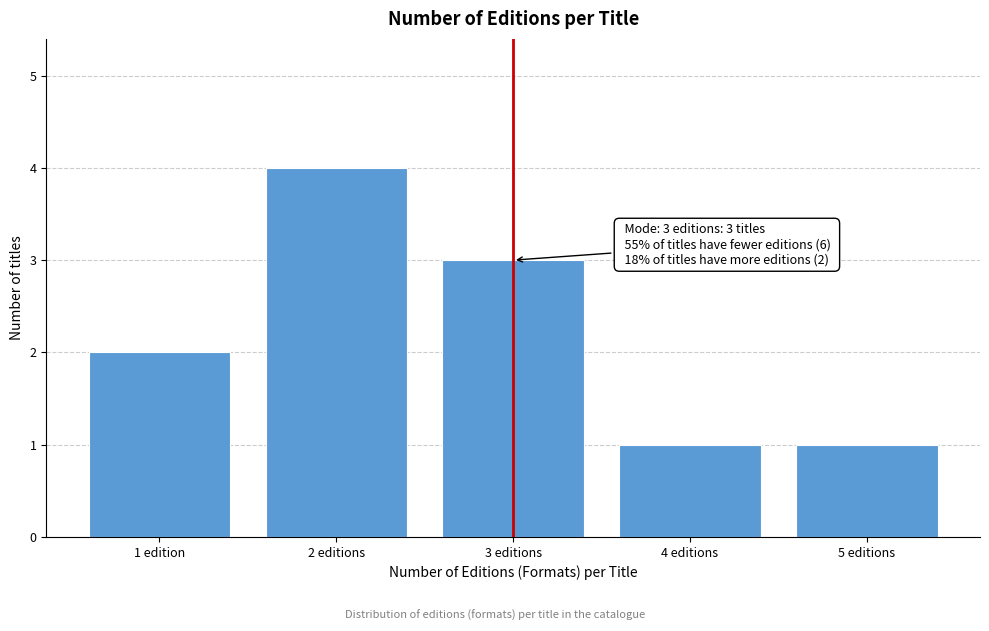

Reading left to right, list all the values displayed in this chart.

1 edition=2	2 editions=4	3 editions=3	4 editions=1	5 editions=1